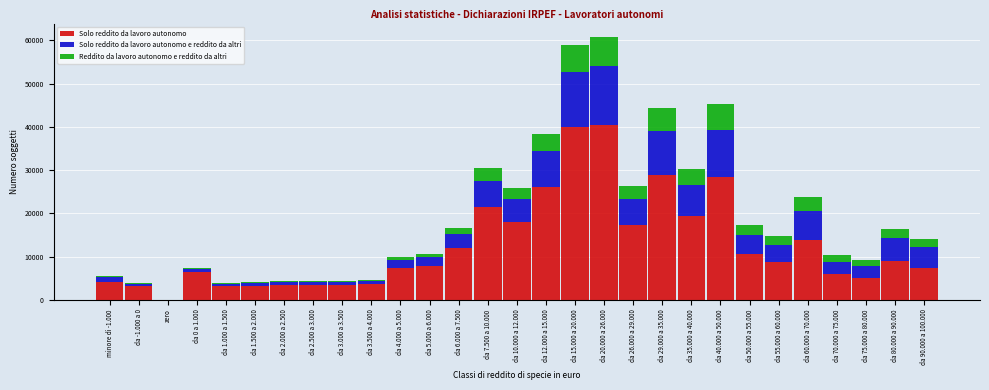

What is the maximum value for Solo reddito da lavoro autonomo?

40418